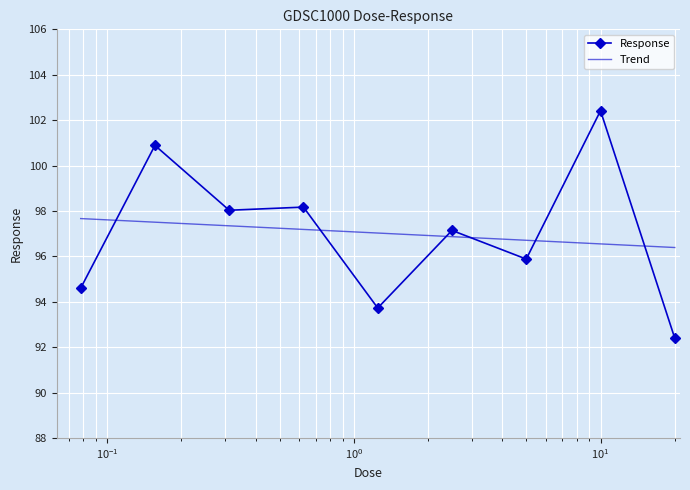

Reading left to right, list all the values displayed in this chart.

Response: 94.6	100.9	98.0	98.2	93.7	97.1	95.9	102.4	92.4
Trend: 97.7	97.5	97.3	97.2	97.0	96.9	96.7	96.5	96.4